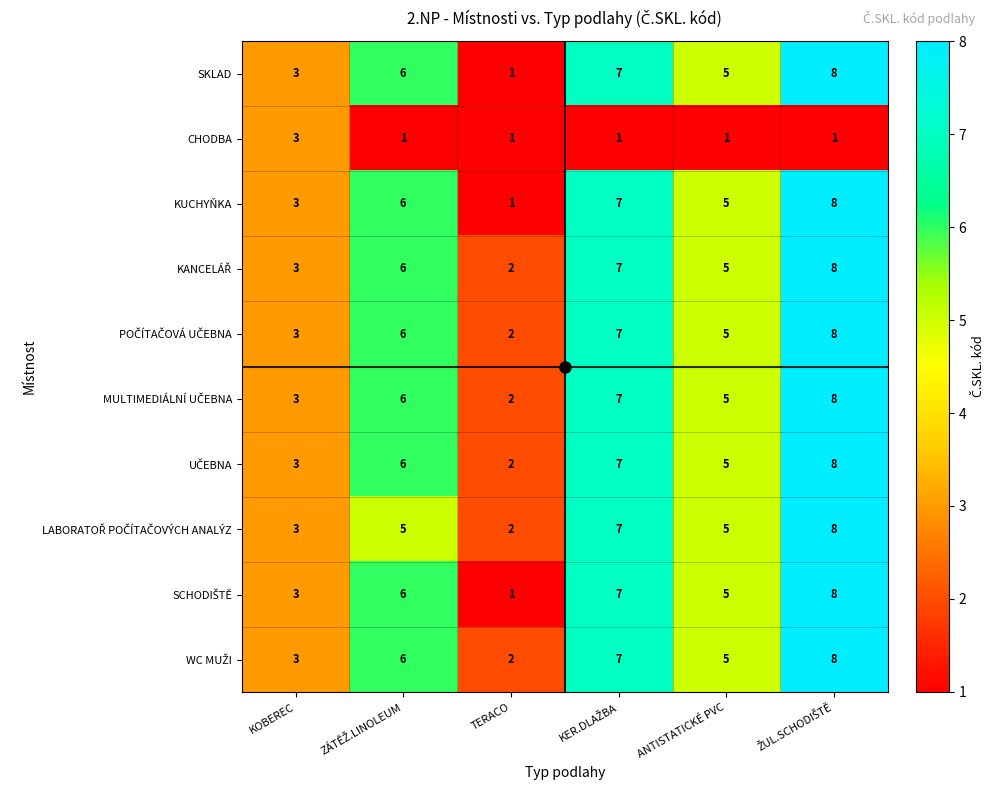

What is the sum of all KUCHYŇKA values?

30